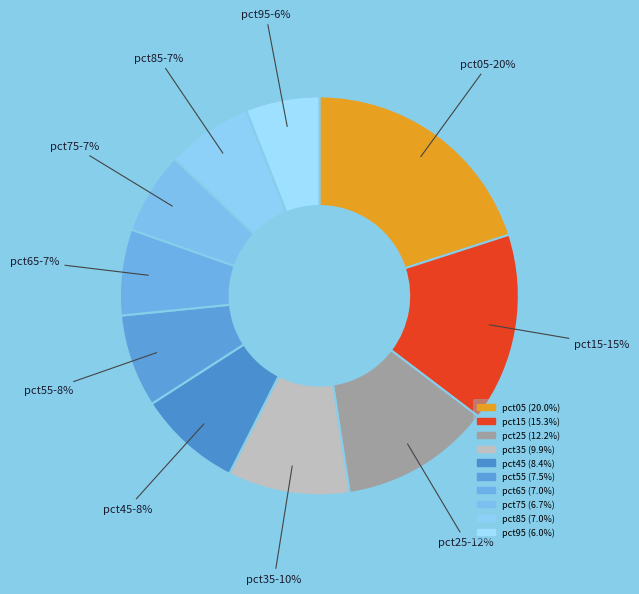

Does pct45 account for over 50% of the chart?

No